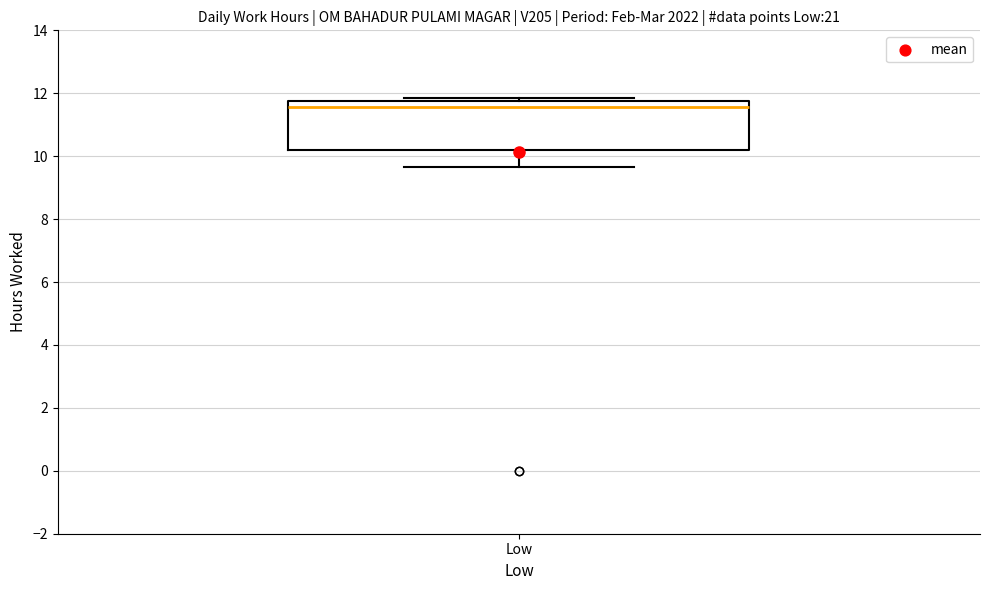

Transcribe this box plot: give where the median line is, the range the box spans, and where the two whiskers end, as read against the y-axis. The values are not printed on the chart, so give them approximately, as read against the axis.

median 11.6, box 10.2 to 11.8, whiskers 9.6 to 11.8 (just above the box's upper edge)